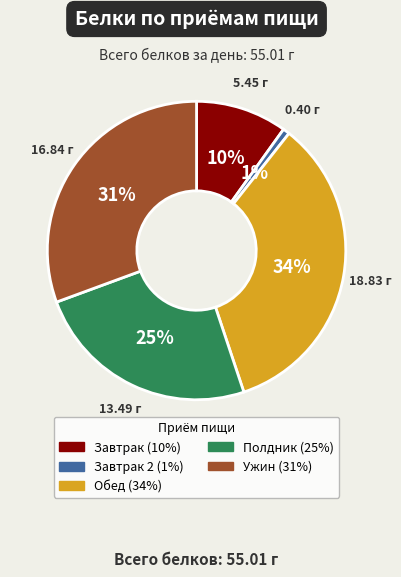

Count the number of slices in the pie.

5